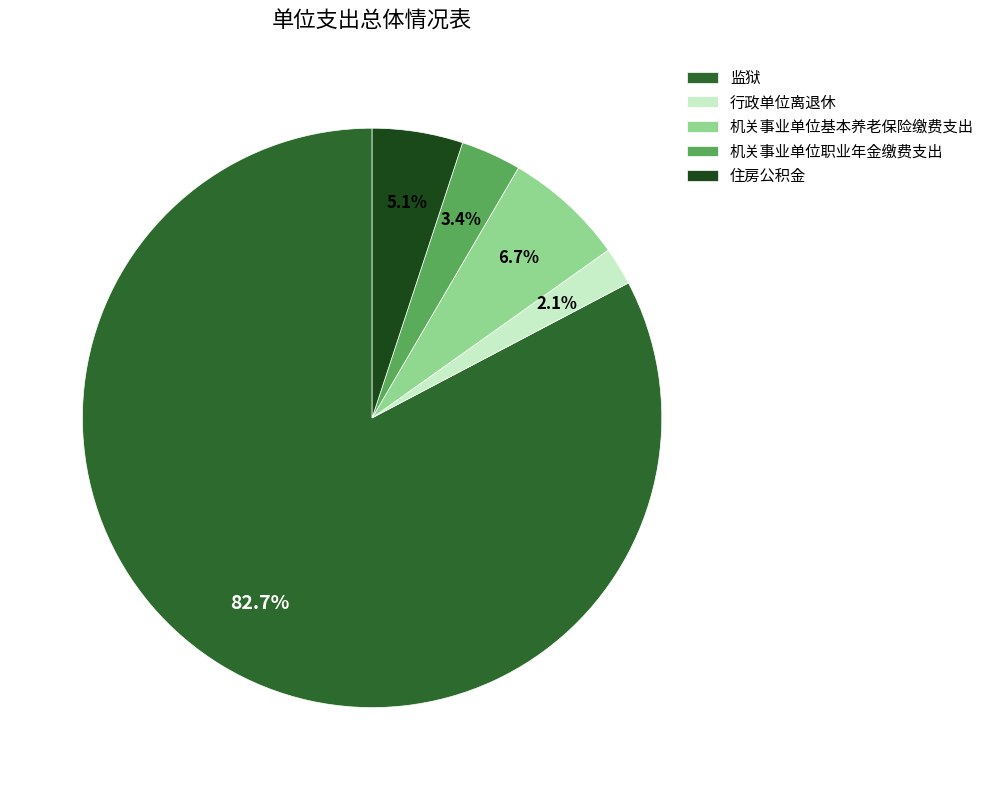

Which slice is the largest?

监狱